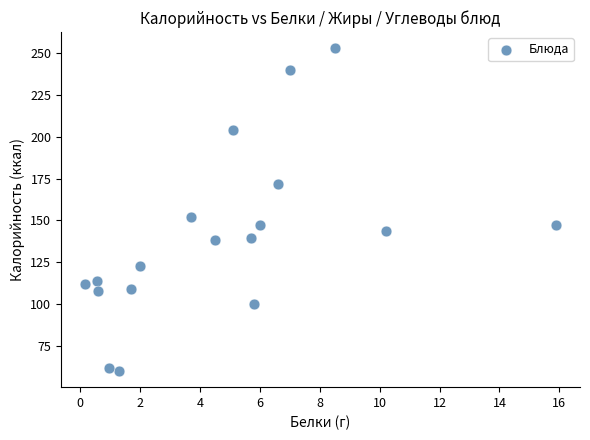

What Y value in the scatter plot is closest to 156?

151.9